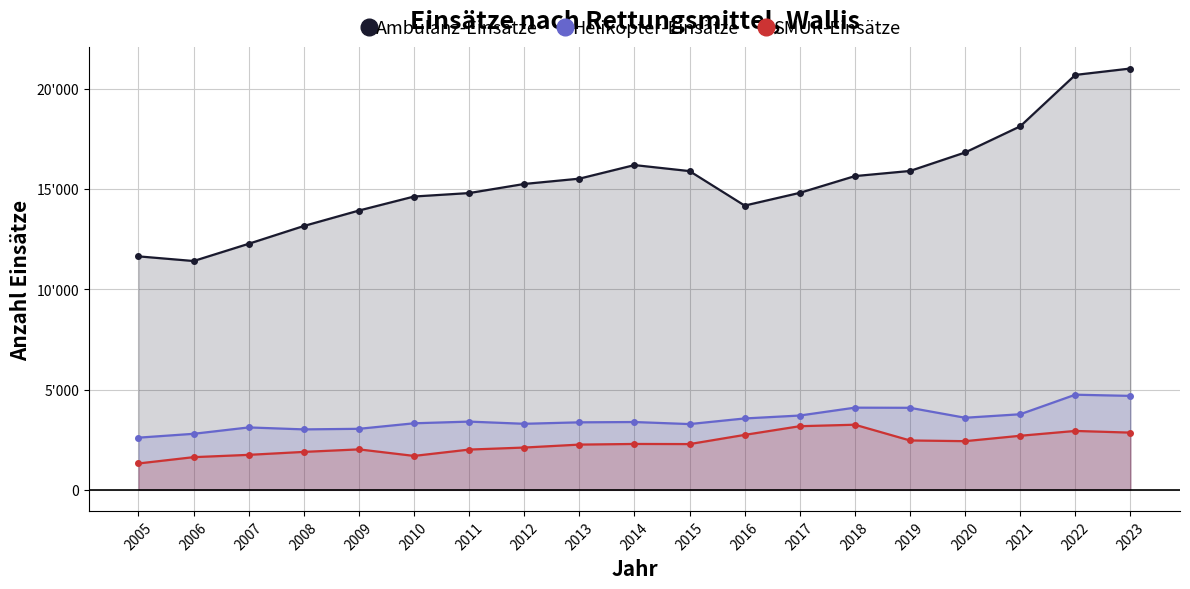

List the series in order of their peak value, highest first.

Ambulanz-Einsätze, Helikopter-Einsätze, SMUR-Einsätze